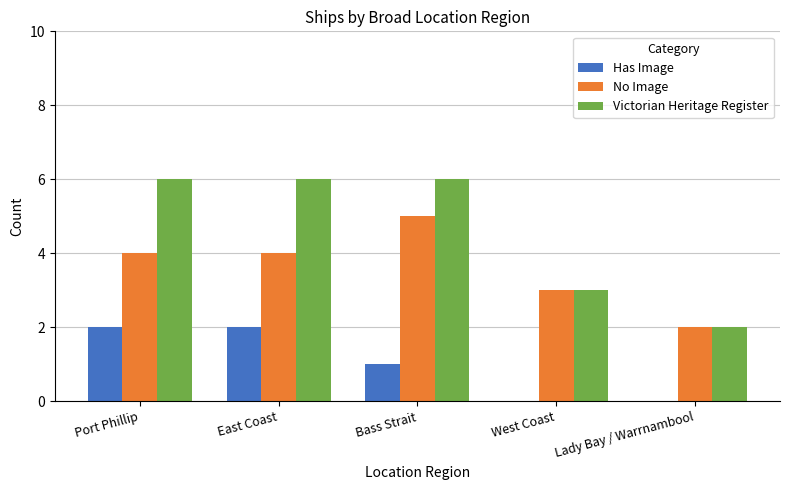

What is the maximum value shown in the chart?

6